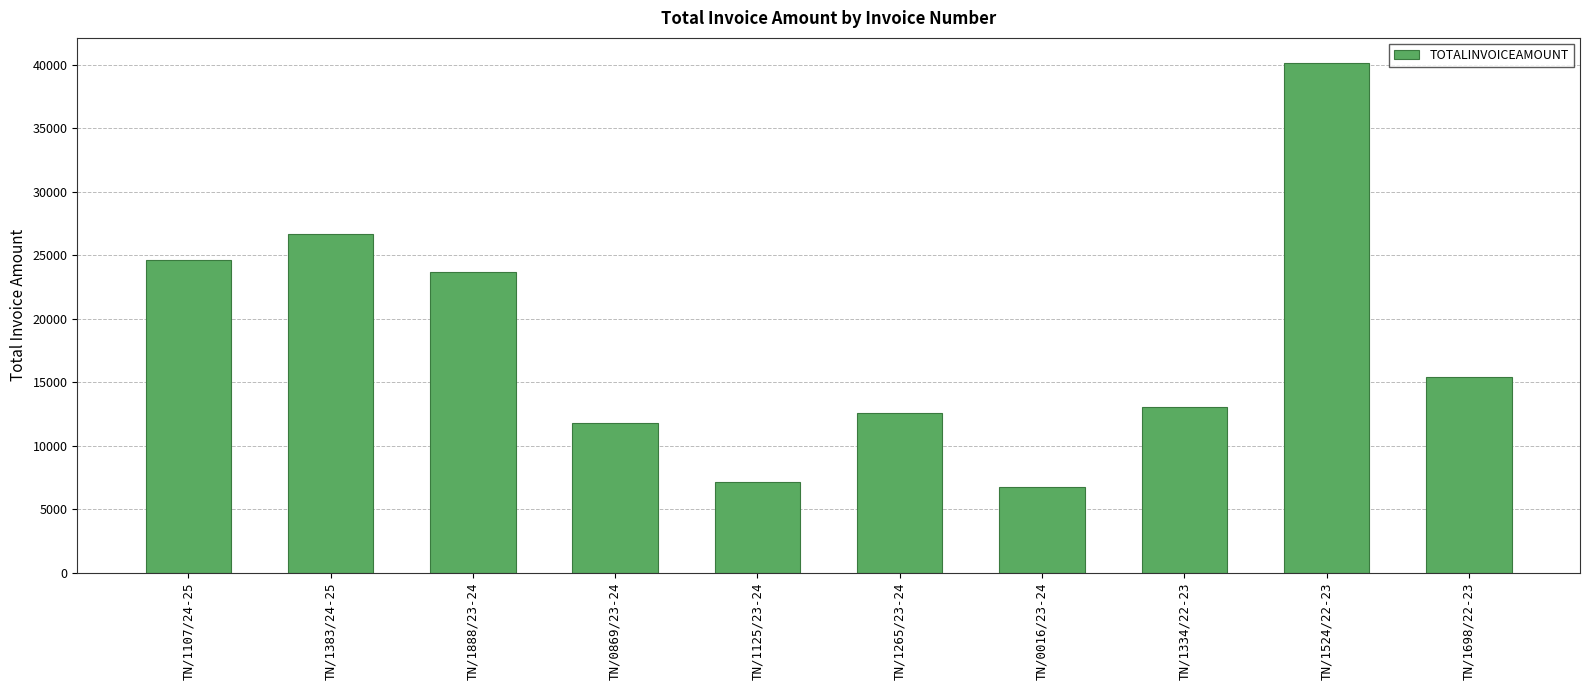

What is the ratio of the value at TN/1383/24-25 to the value at TN/1524/22-23?

0.7